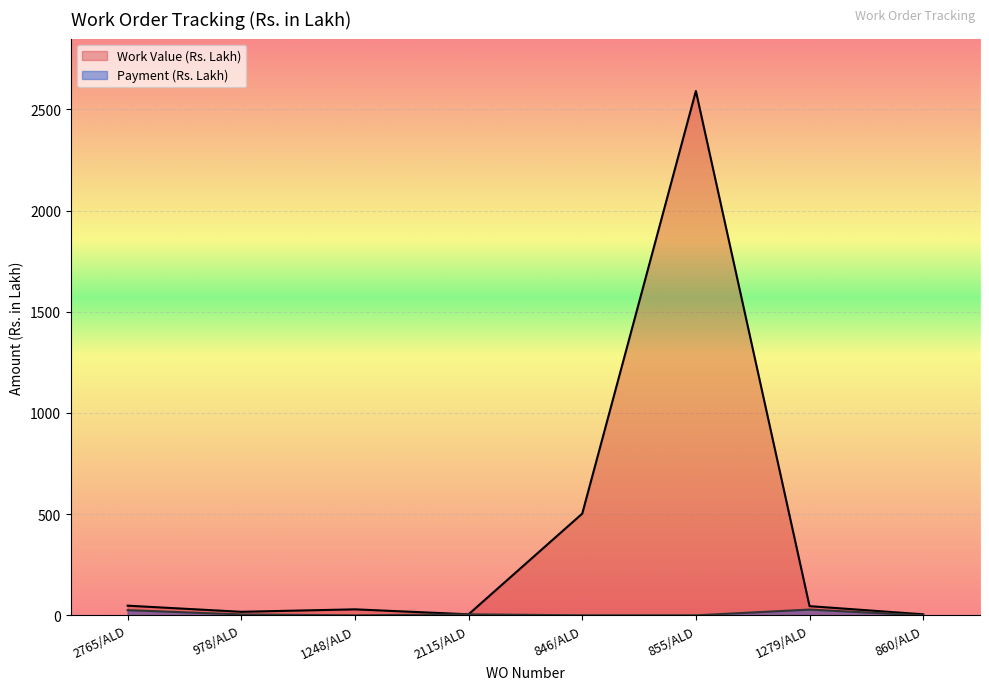

What position from the right is 2765/ALD?

8